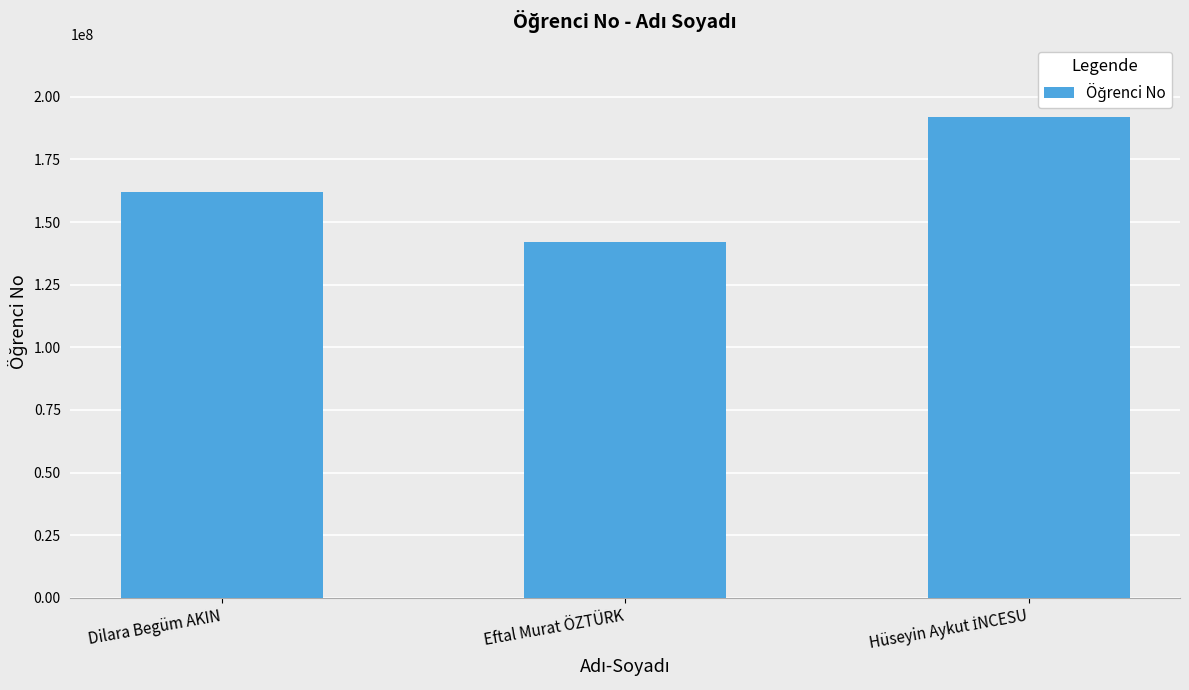

Reading left to right, transcribe all the data shown in this chart.

162000226	142000022	192001087